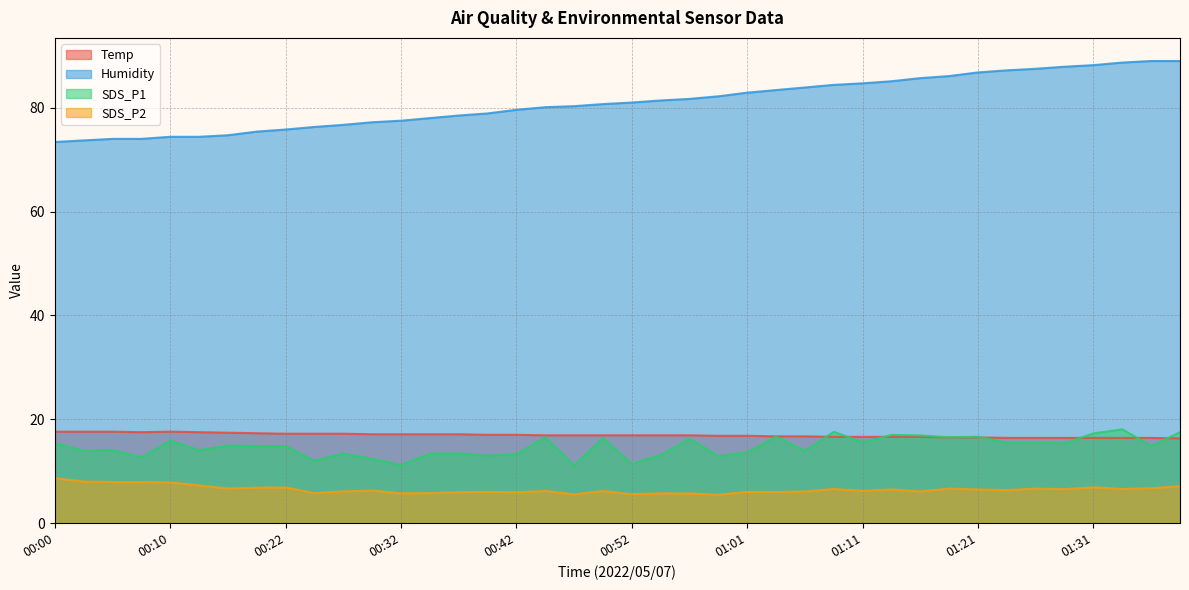

At which label is SDS_P1 closest to 14?

00:12